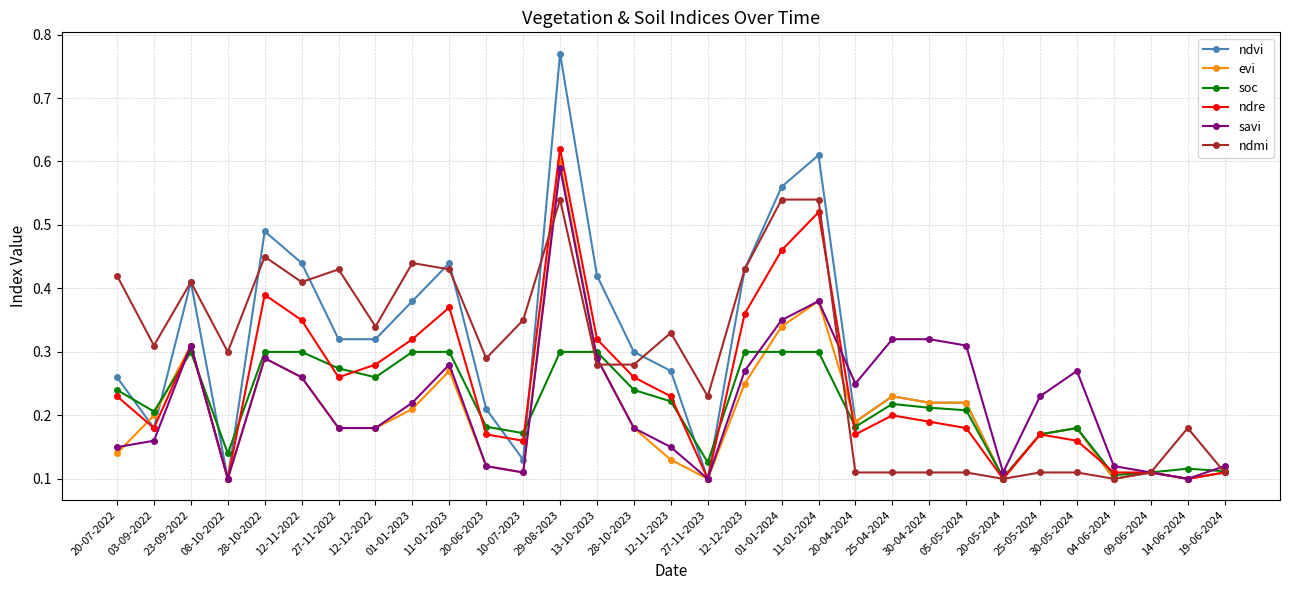

What is the label of the 21st point from the right?

20-06-2023